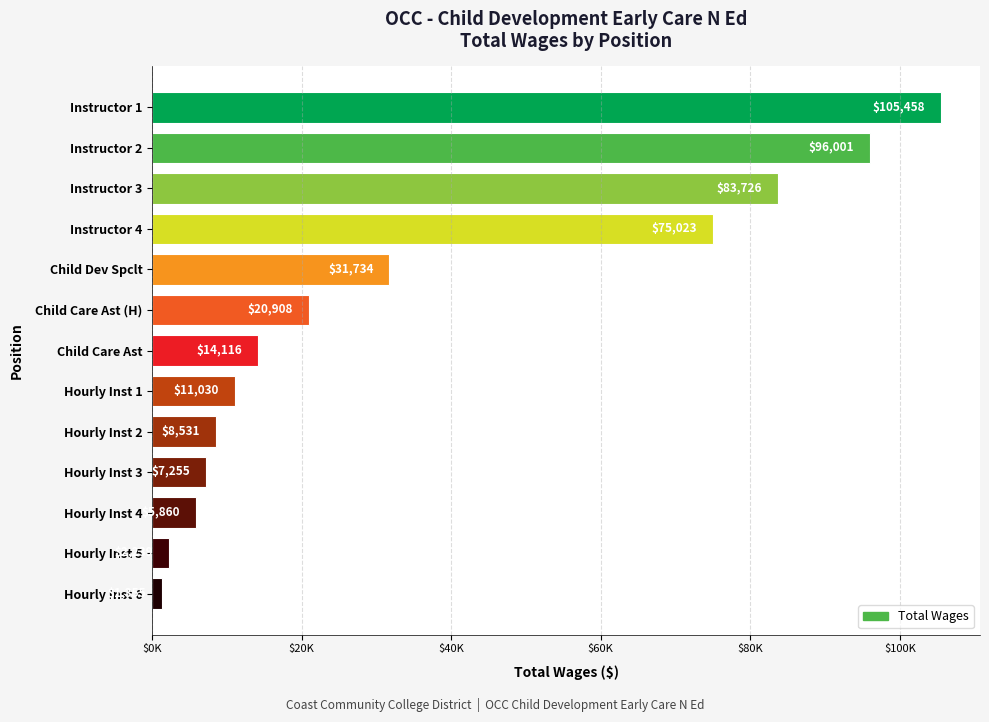

At which category does the chart reach its peak across all series?

Instructor 1